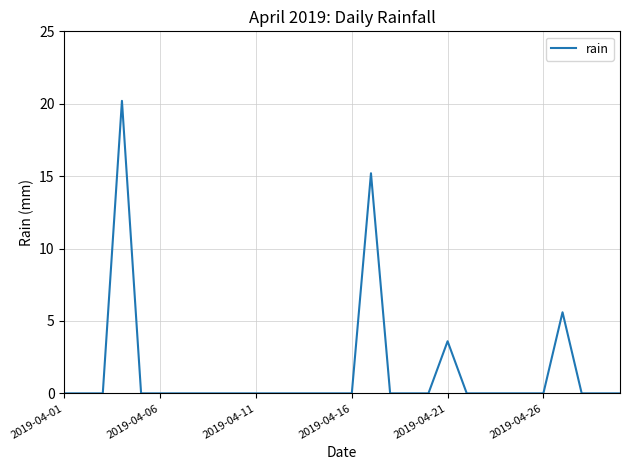

What is the maximum value shown in the chart?

20.2